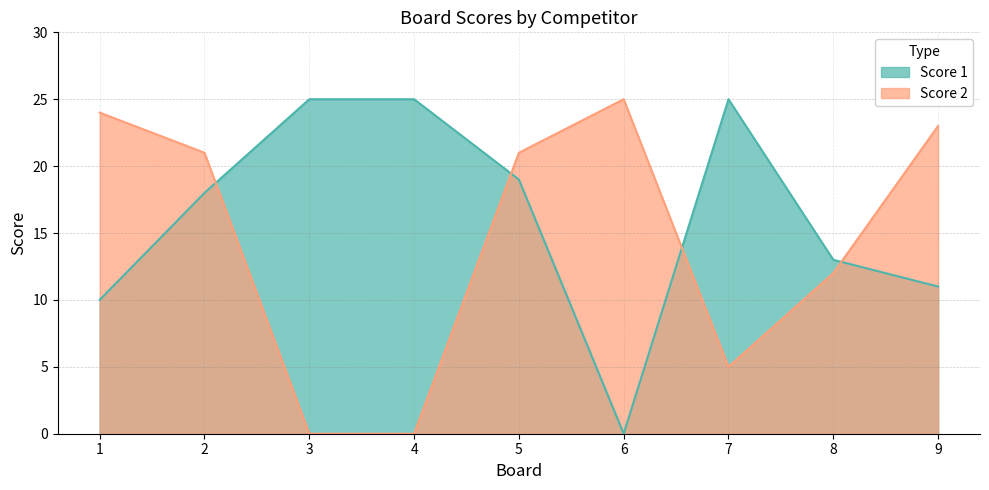

What are all the series names shown in the legend?

Score 1, Score 2